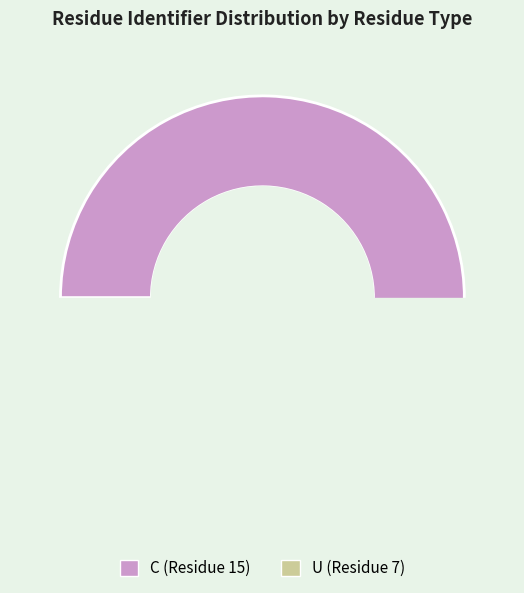

The C (Residue 15) slice represents 77% of the pie. True or false?

False